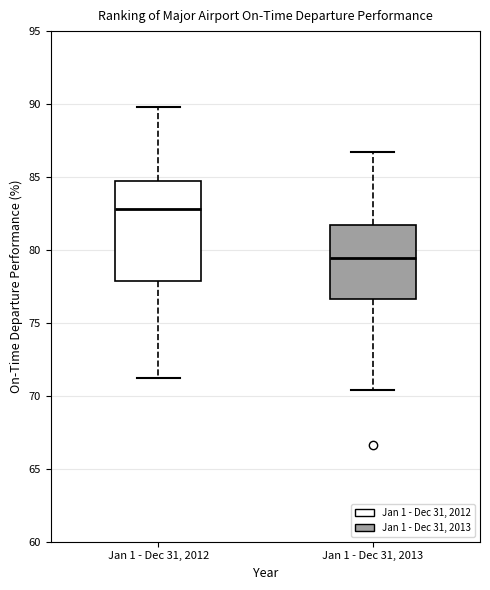

Reading left to right, read every box against the y-axis: the position of its median line, the range the box covers, and the ends of its whiskers. The values are not printed on the chart, so give them approximately, as read against the axis.

Jan 1 - Dec 31, 2012: median 83.0, box 78.0 to 84.5, whiskers 71.0 to 90.0
Jan 1 - Dec 31, 2013: median 79.5, box 76.5 to 81.5, whiskers 70.5 to 86.5